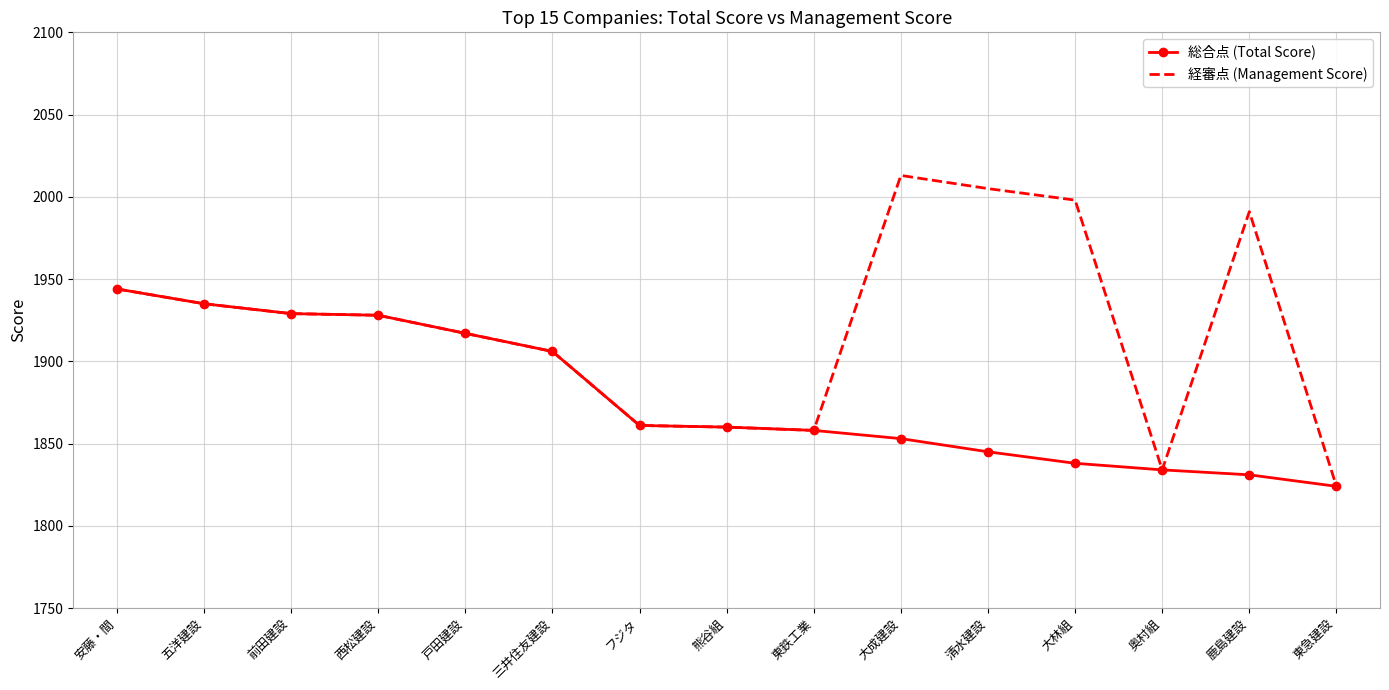

True or false: 経審点 (Management Score) has a value of 1258 at 五洋建設.

False